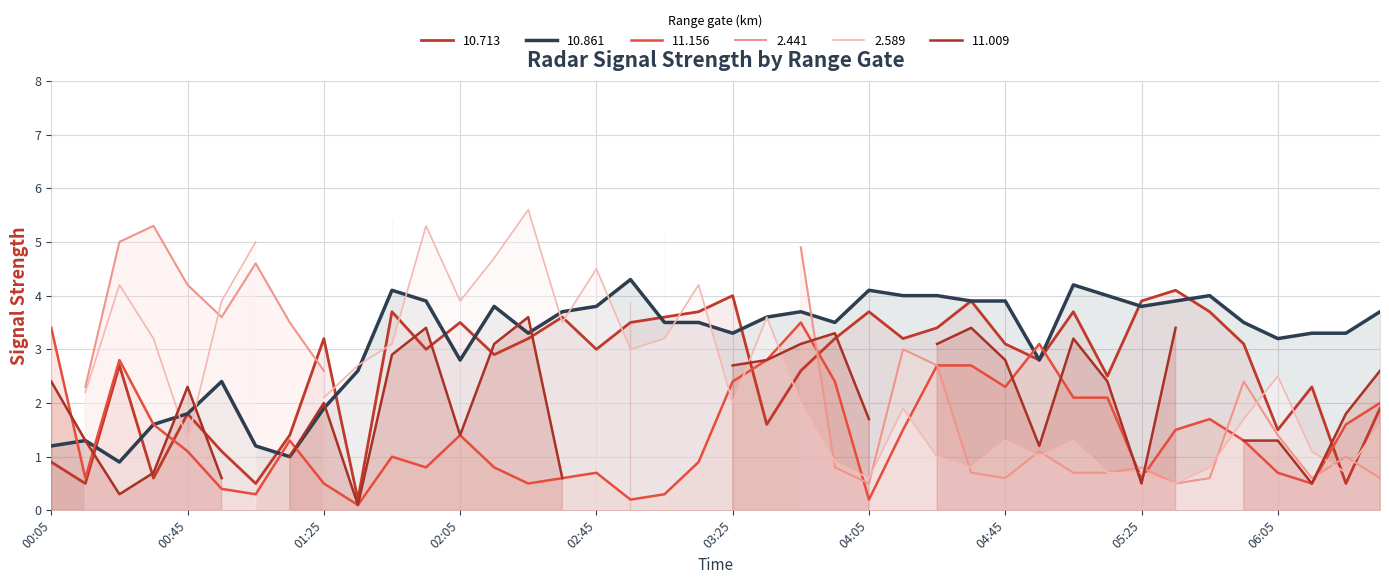

Is it true that 10.861 equals 2.2 at 05:25?

False